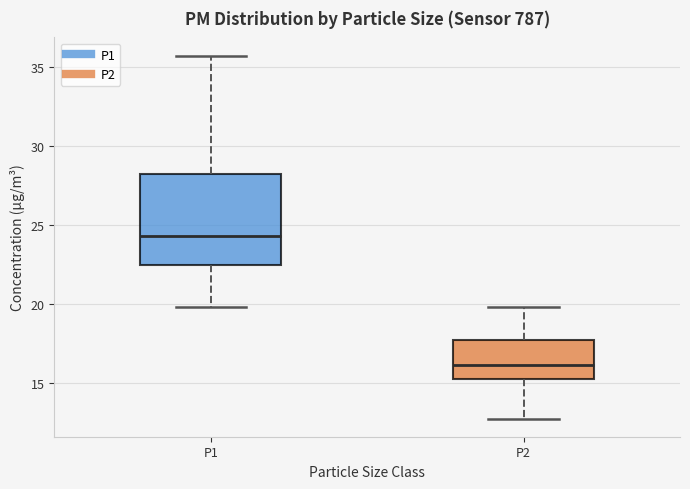

Reading left to right, read every box against the y-axis: the position of its median line, the range the box covers, and the ends of its whiskers. The values are not printed on the chart, so give them approximately, as read against the axis.

P1: median 24.5, box 22.5 to 28.0, whiskers 20.0 to 35.5
P2: median 16.0, box 15.5 to 18.0, whiskers 13.0 to 20.0